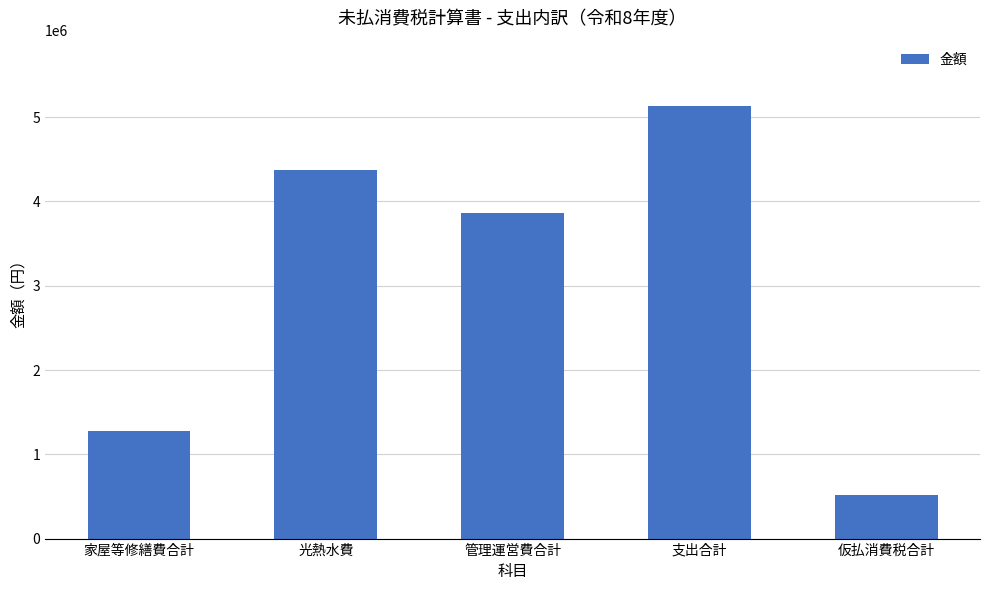

Approximately how many times larger is the value at 家屋等修繕費合計 compared to 光熱水費?

0.3